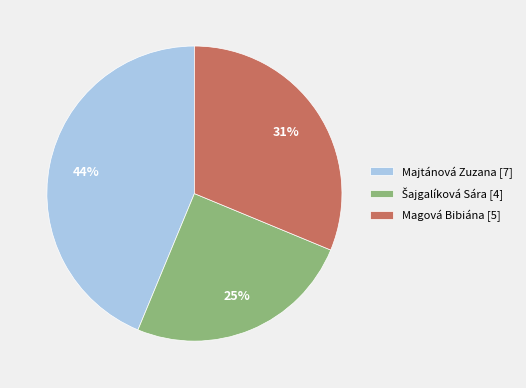

Is it true that Majtánová Zuzana [7] is 52% of the pie?

False